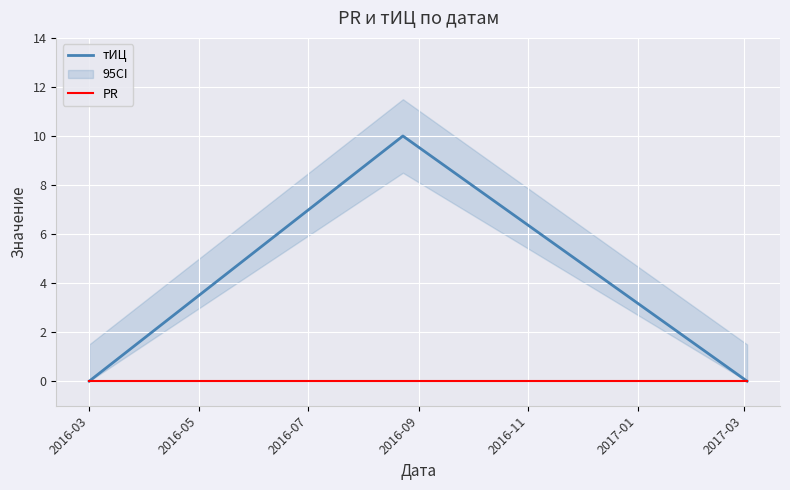

At which label is PR closest to 0?

2016-03